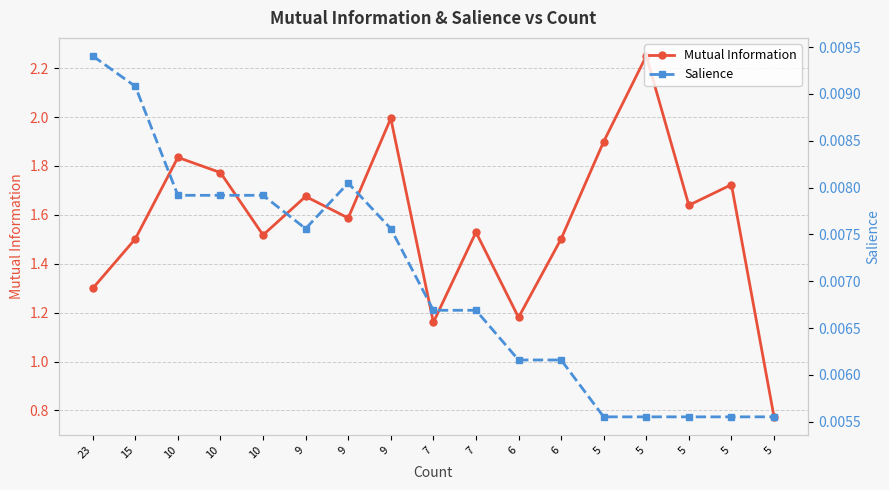

Which series has the largest range (max minus min)?

Mutual Information